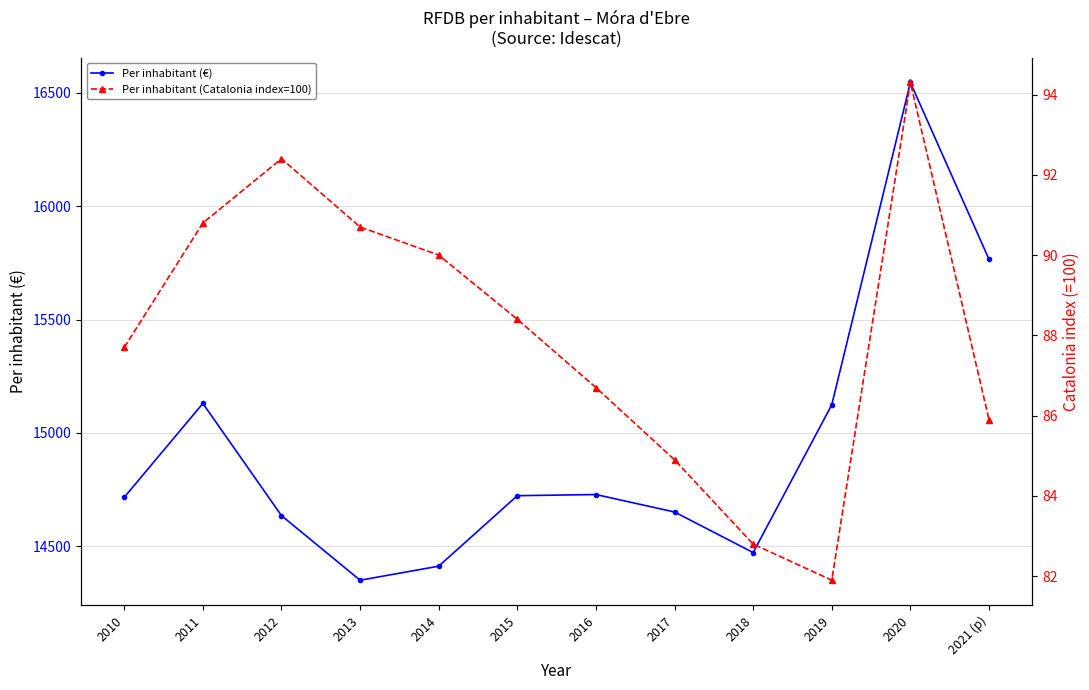

Which has a higher value, 2015 or 2013?

2015